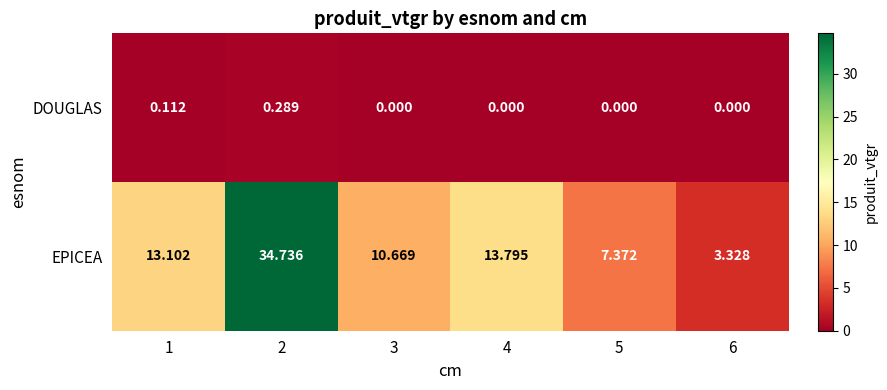

Rank the series by their maximum value, from highest to lowest.

EPICEA, DOUGLAS